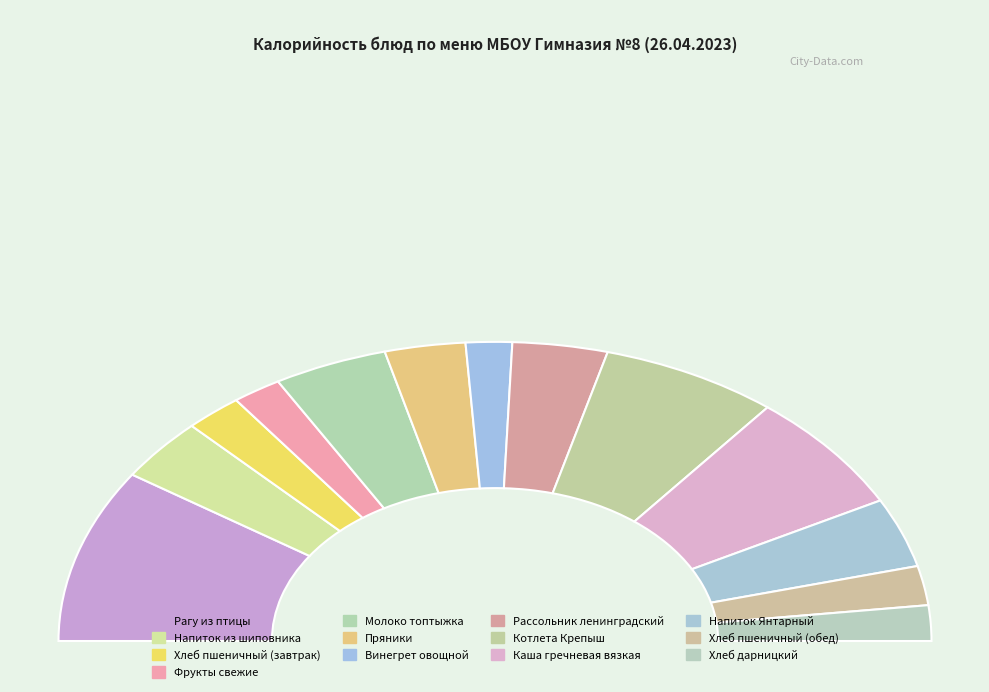

True or false: Хлеб пшеничный (завтрак) accounts for 1% of the total.

False